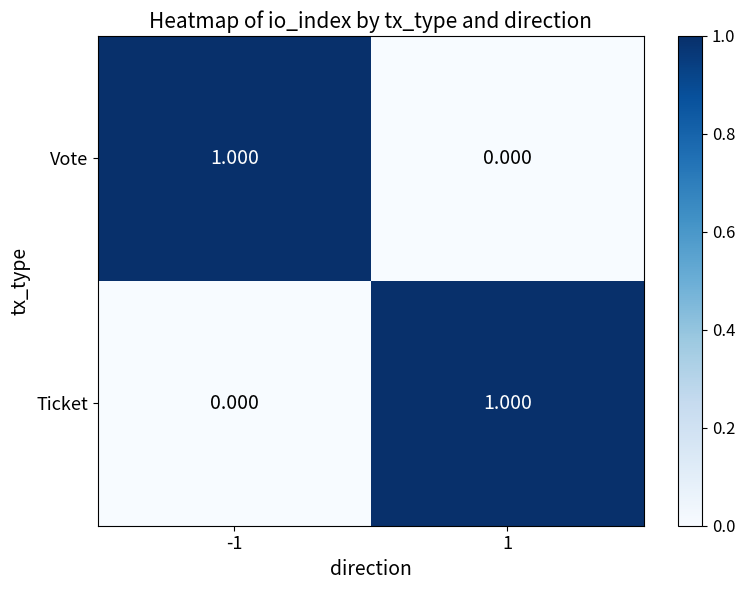

Is the value of Vote at -1 greater than the value of Ticket at -1?

Yes